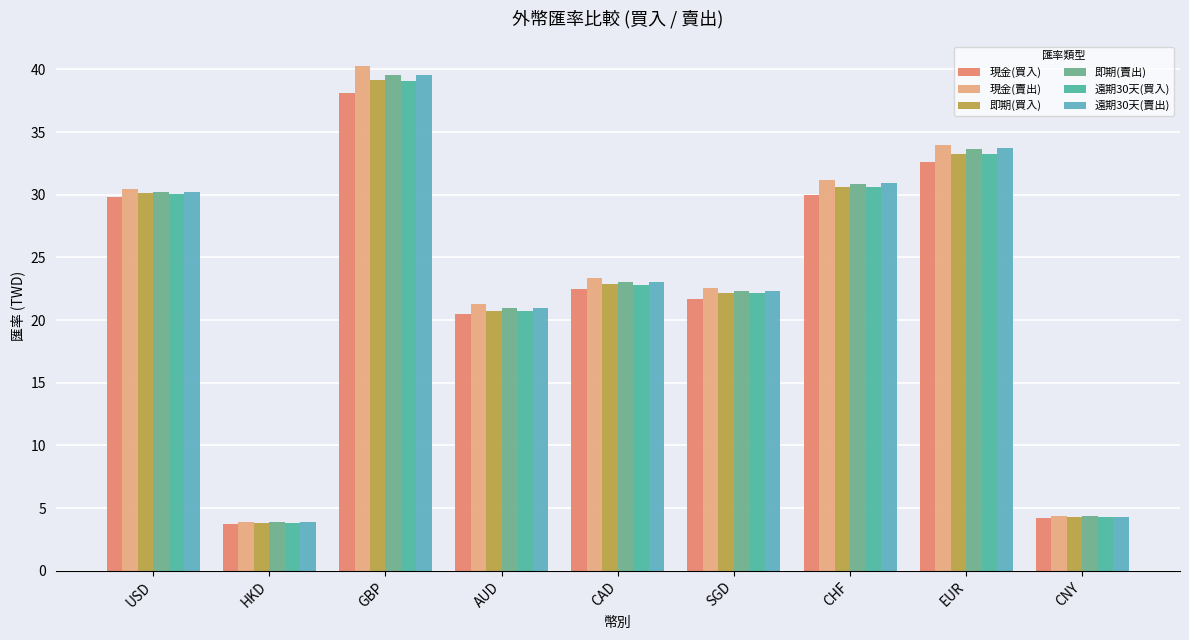

Does the chart contain stacked bars?

No